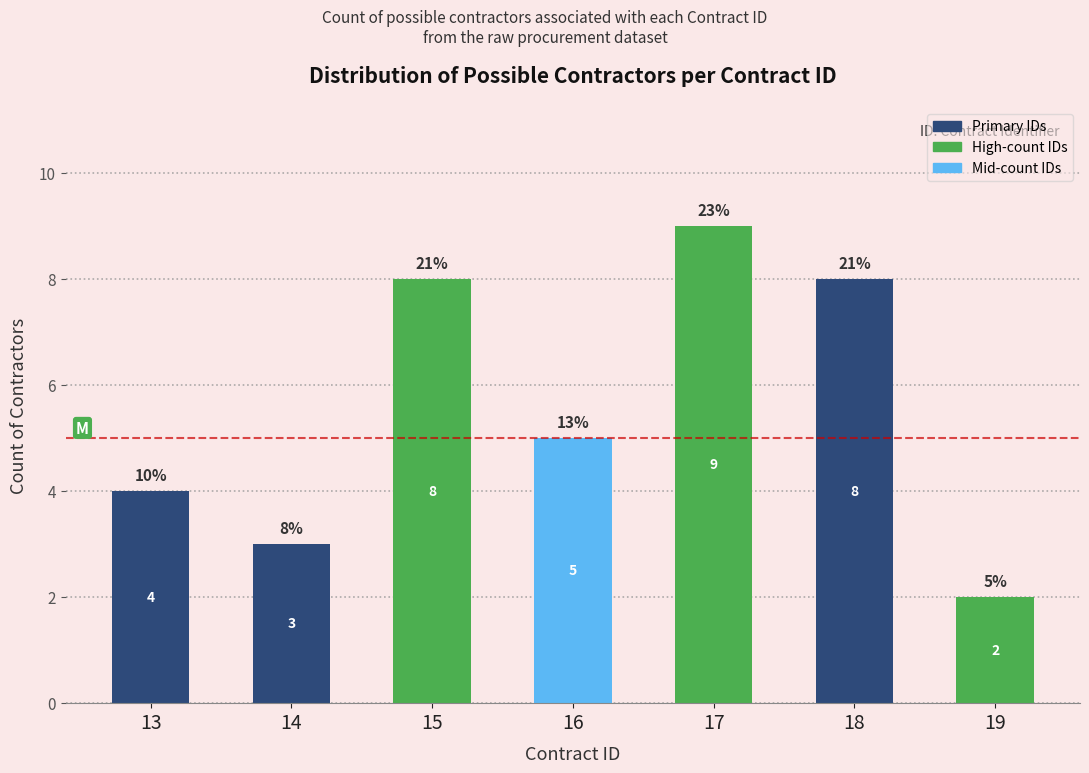

Reading left to right, list all the values displayed in this chart.

4	3	8	5	9	8	2